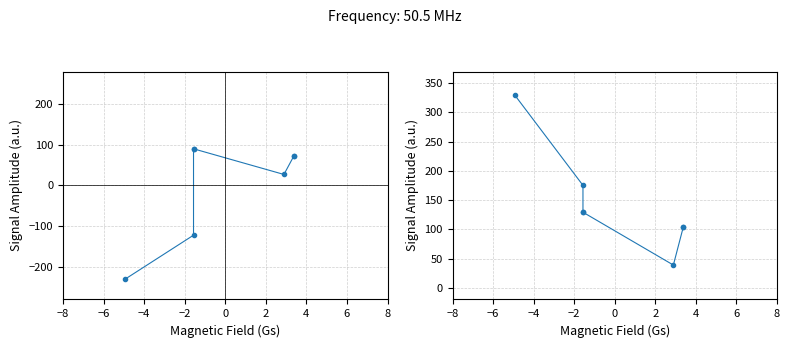

How many lines are shown in the chart?

2